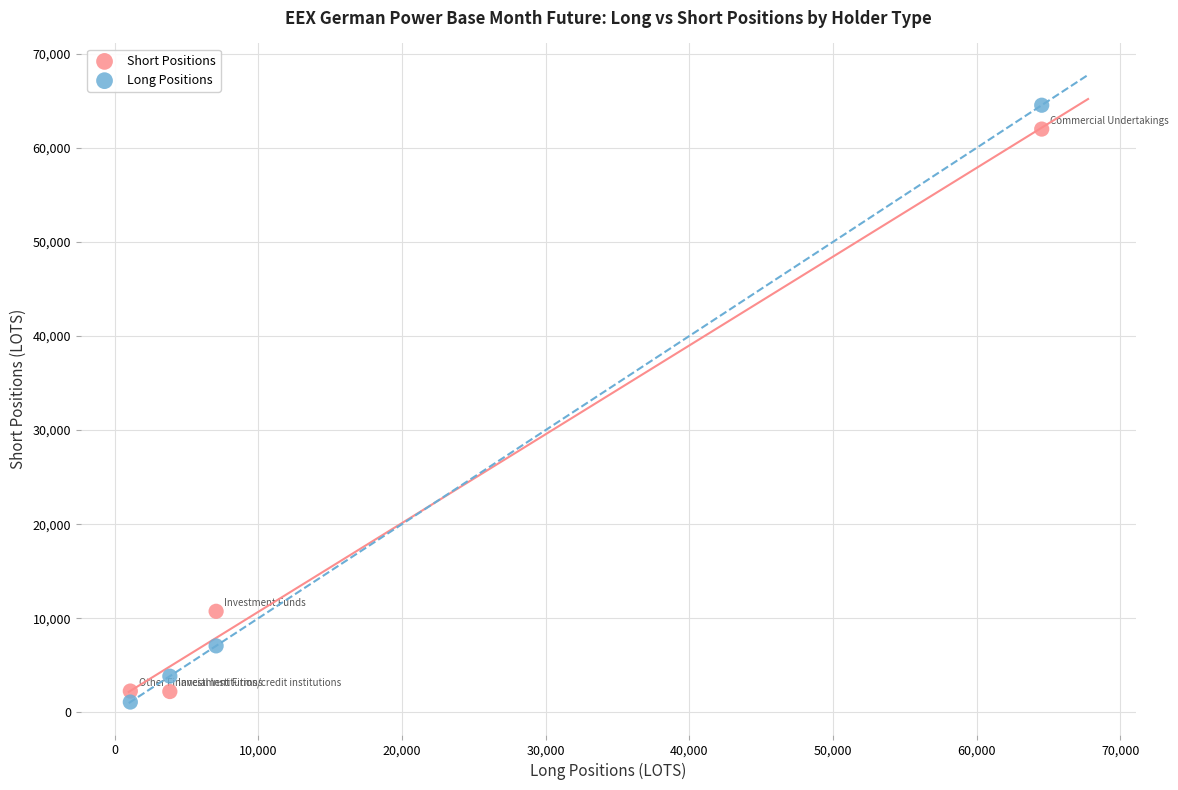

What are all the series names shown in the legend?

Short Positions, Long Positions